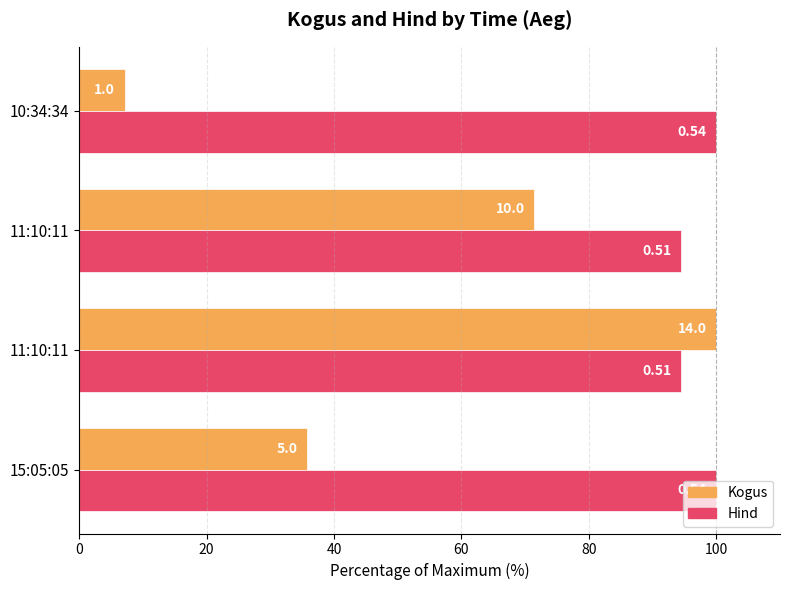

How many data points in Hind are less than 100?

2